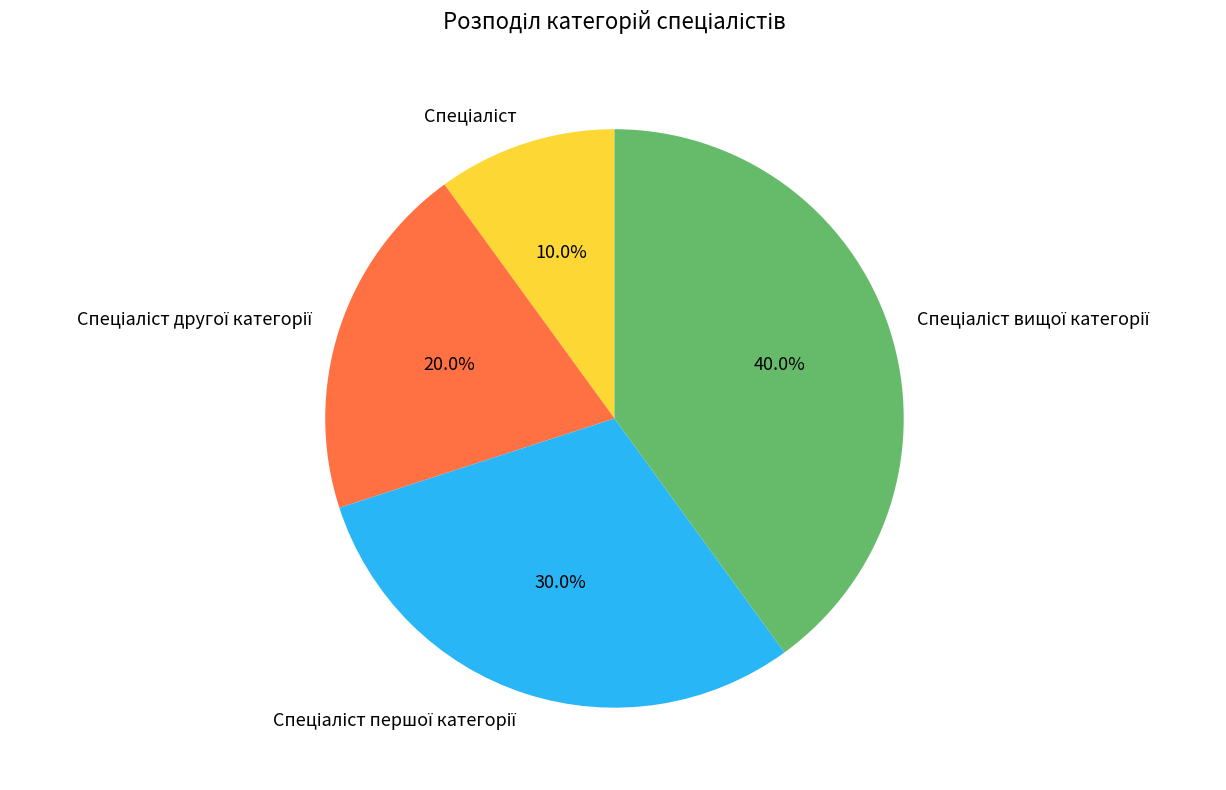

Does any single category account for the majority?

No